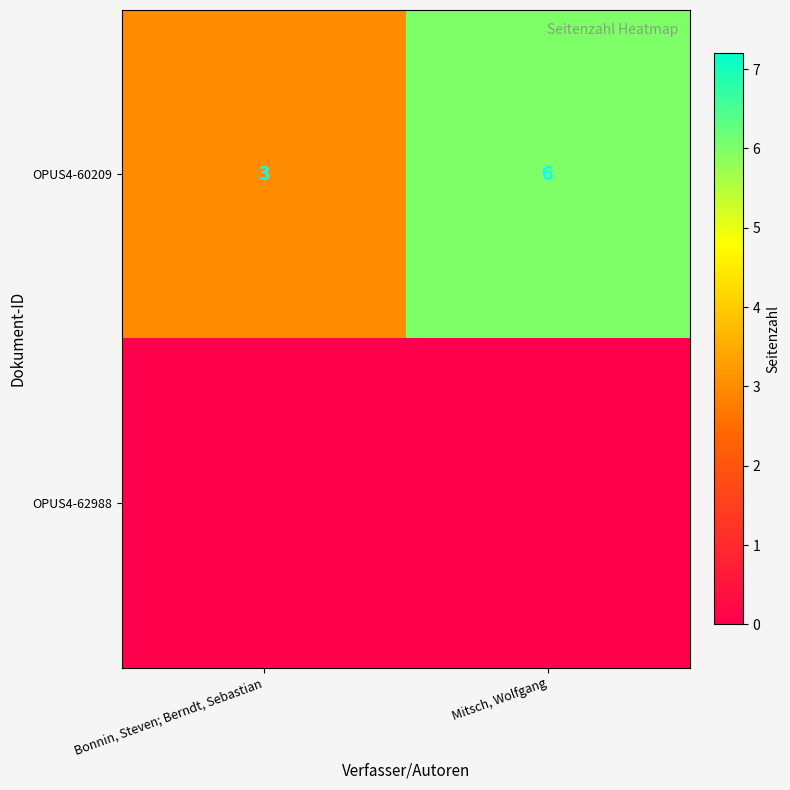

What is the approximate value of OPUS4-60209 at Mitsch, Wolfgang?

6